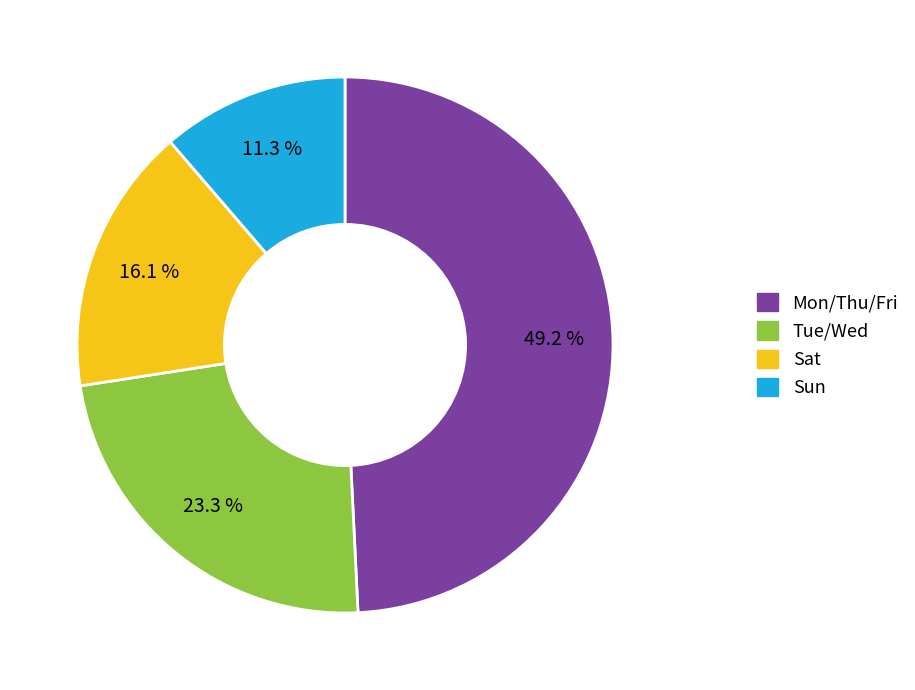

What is the total percentage of Sat and Sun?

27.4%